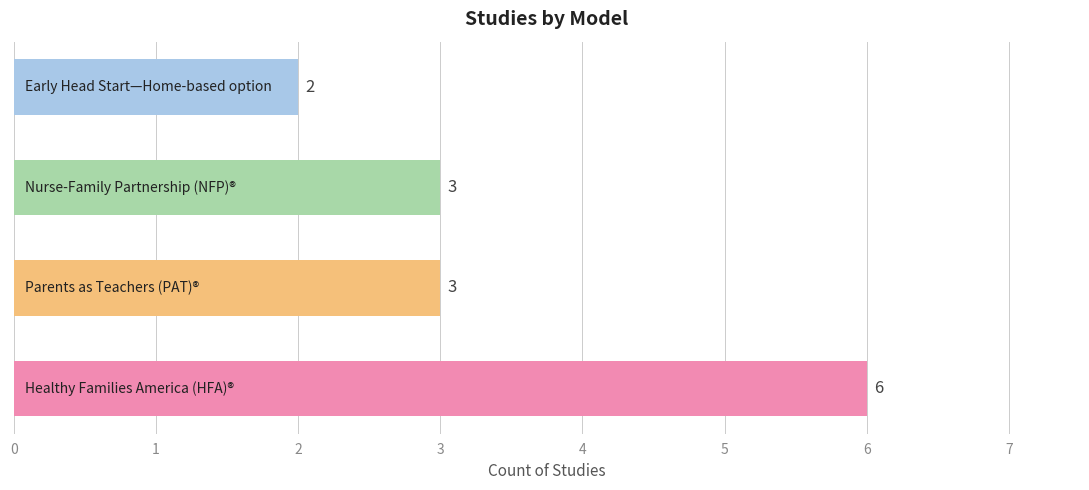

How many values are between 3 and 6?

3